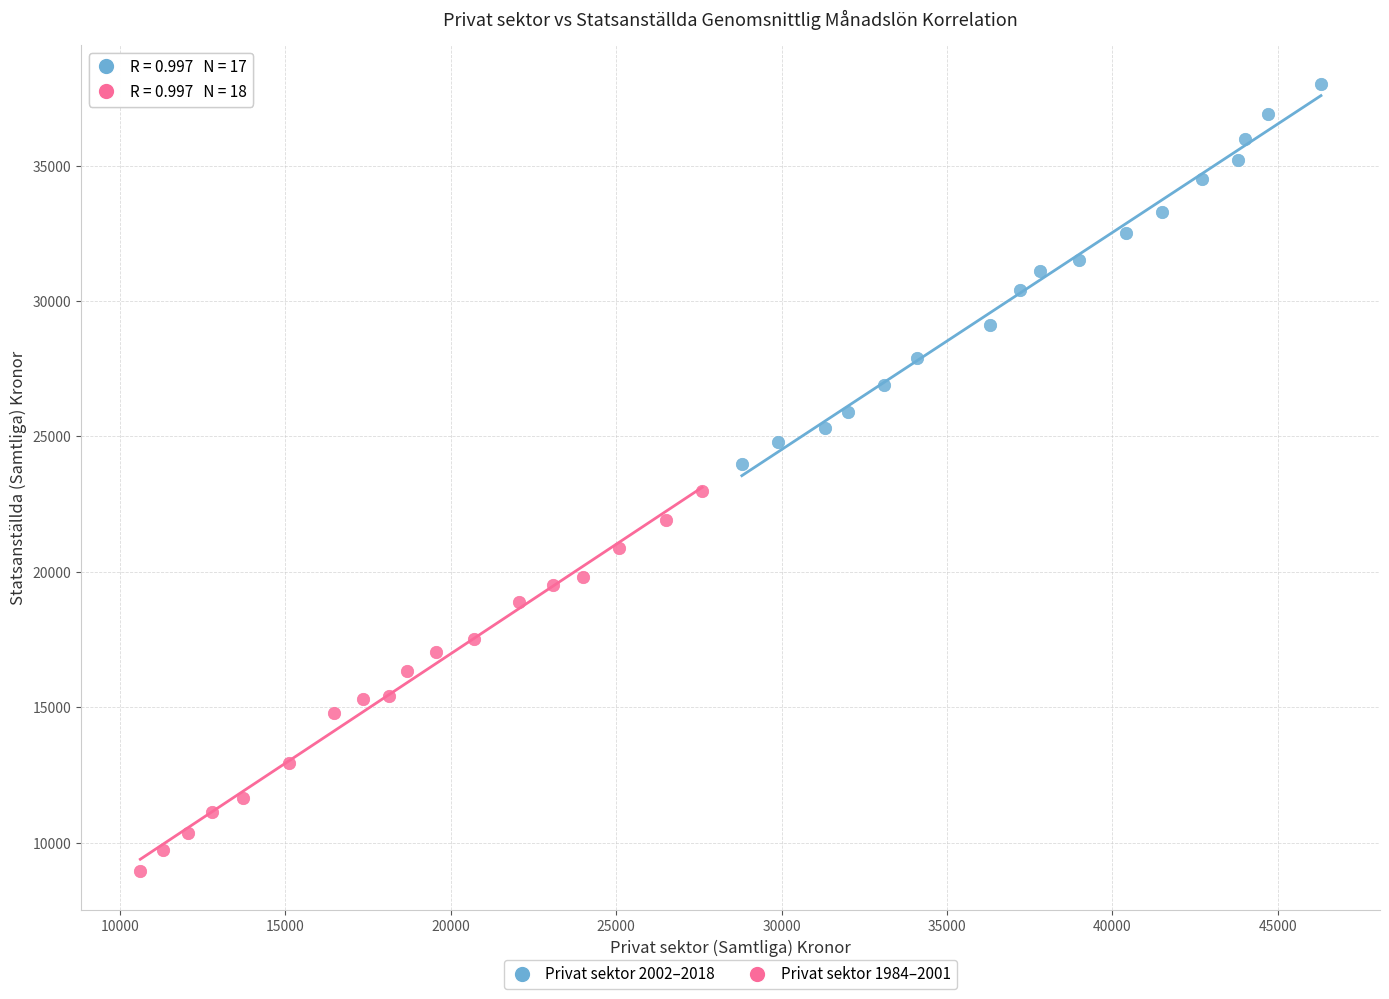

Which series contains the highest Y value?

Privat sektor 2002–2018